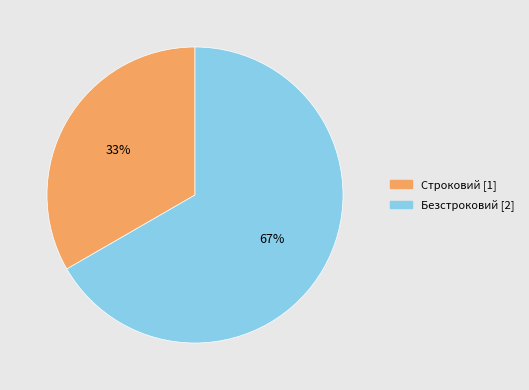

How many segments does this pie chart have?

2